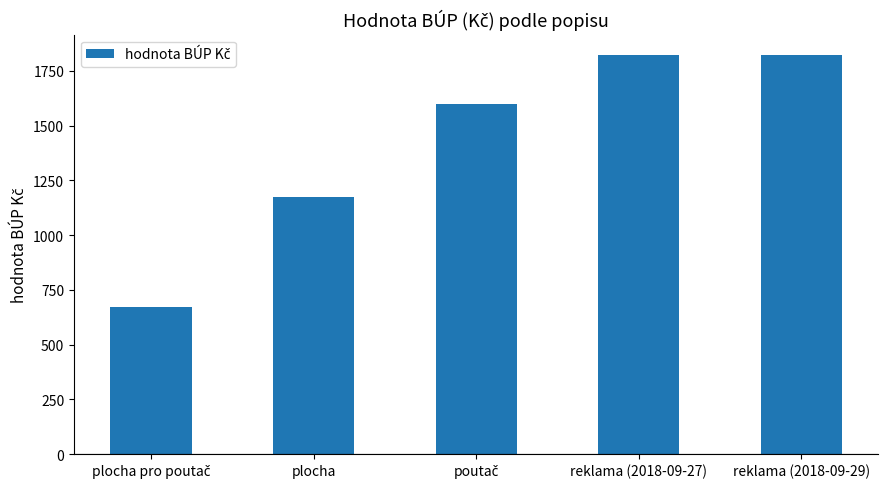

Is it true that the value at reklama (2018-09-29) is 3020?

False